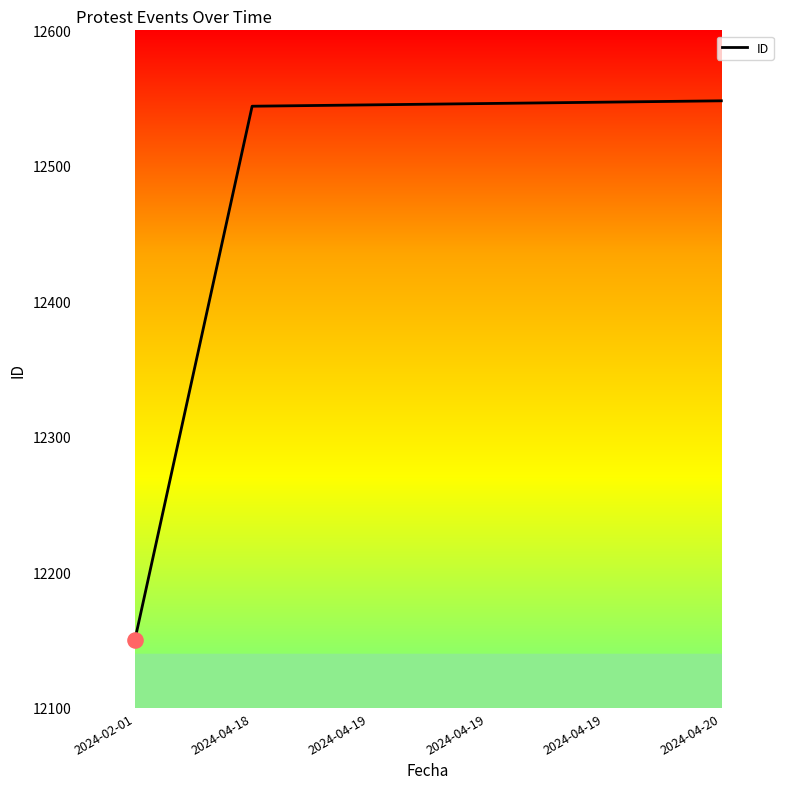

Does the chart have visible grid lines?

No